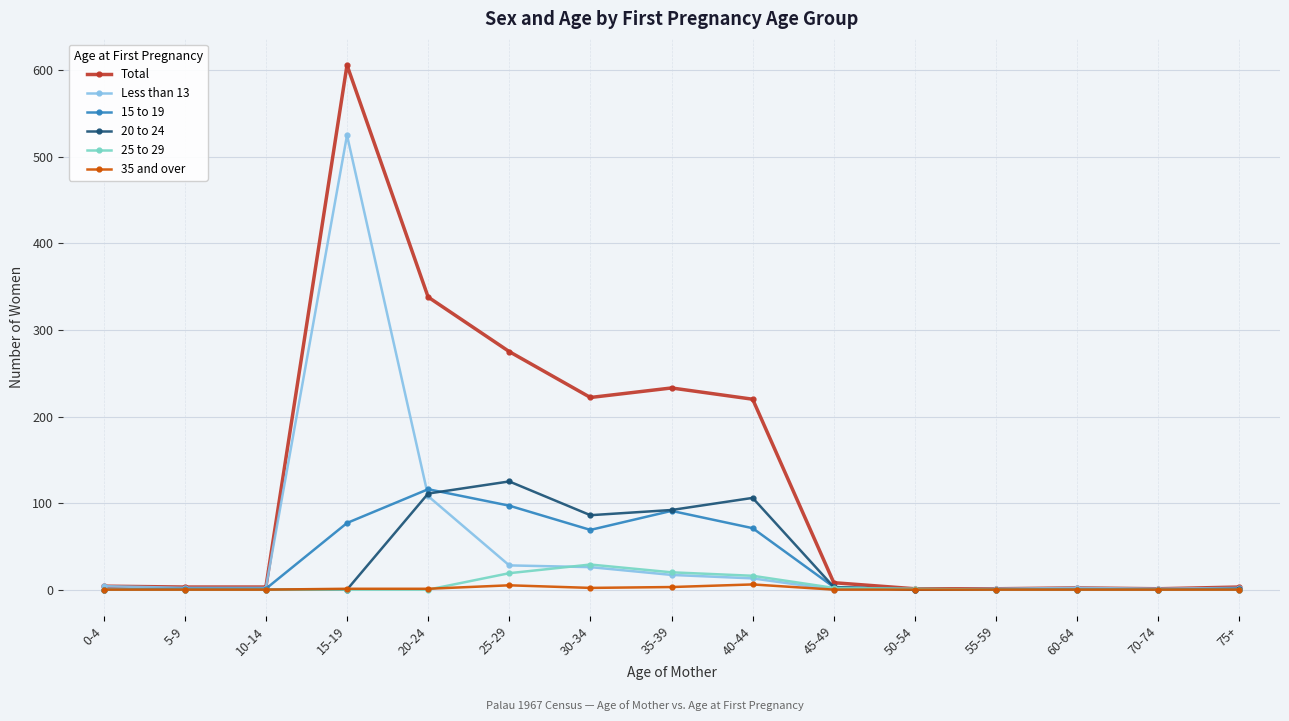

Which category has the highest value in the 20 to 24 series?

25-29